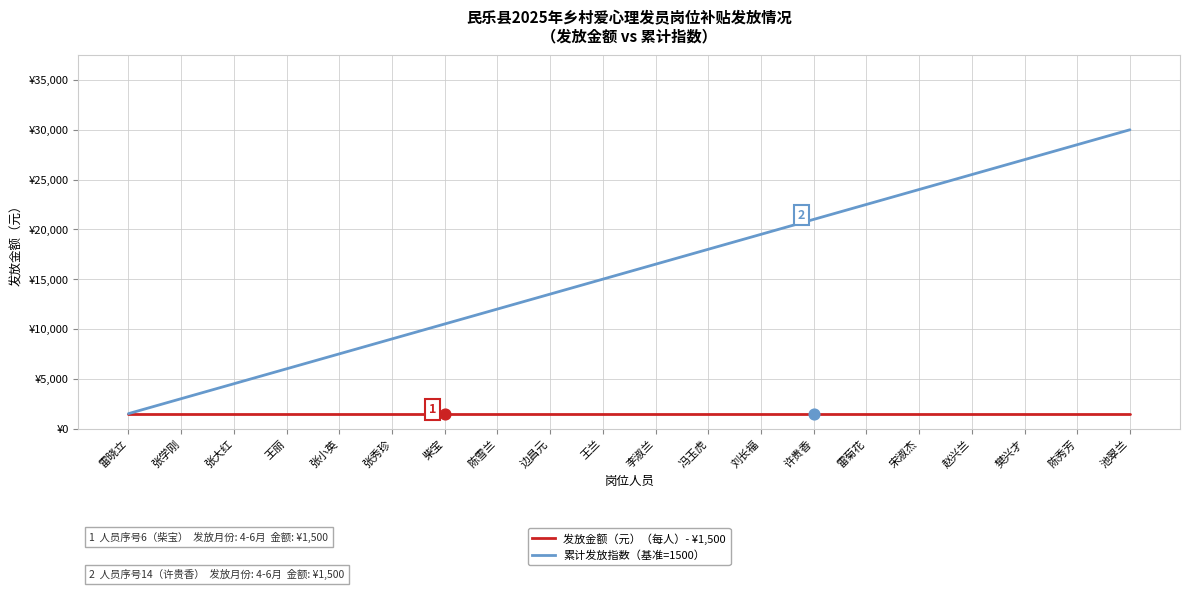

Is this an area chart (filled region under the line)?

No